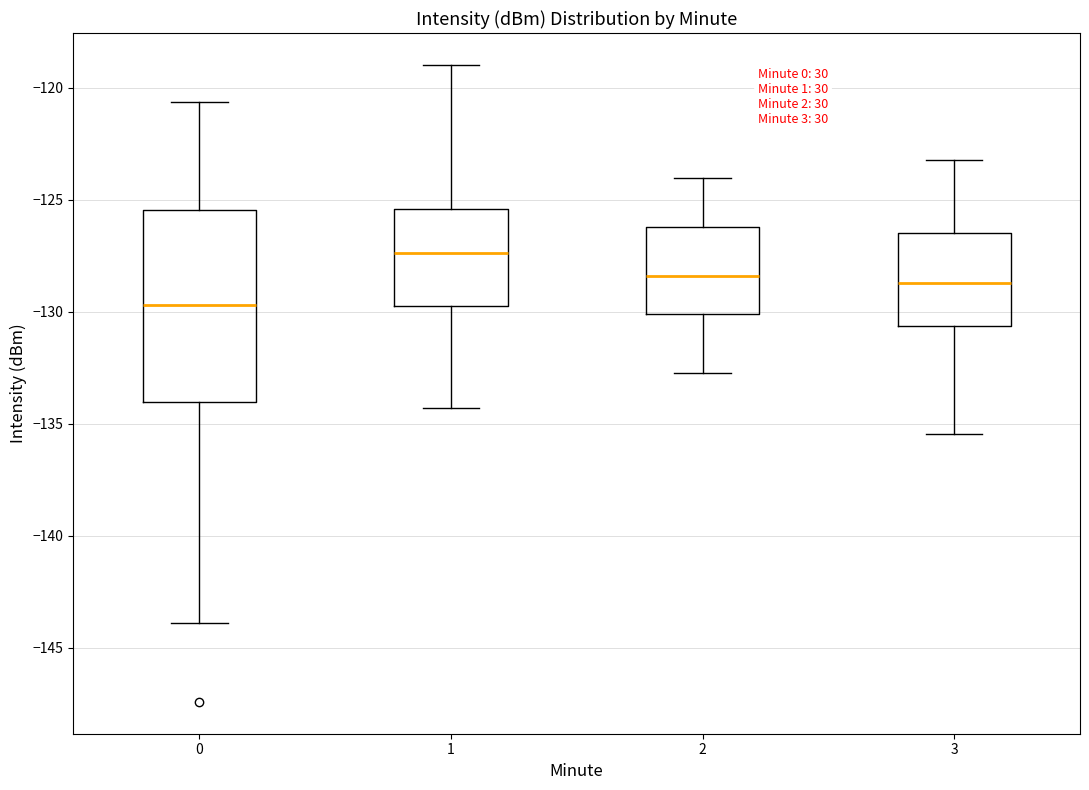

Which box has the lowest median line?

0